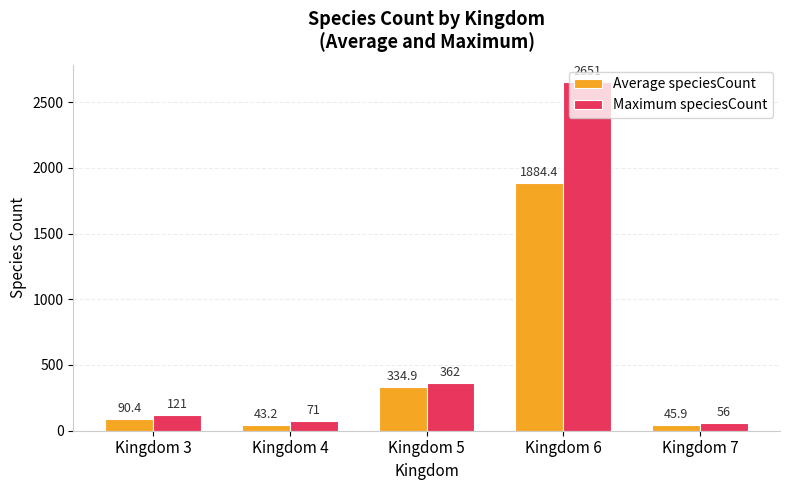

Reading left to right, transcribe all the data shown in this chart.

Average speciesCount: 90.4	43.2	334.9	1884.4	45.9
Maximum speciesCount: 121.0	71.0	362.0	2651.0	56.0